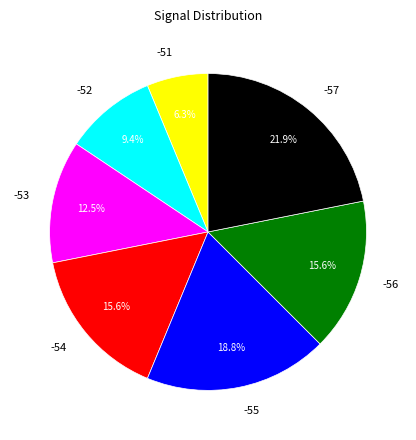

What percentage is the -55 slice, to the nearest percent?

19%